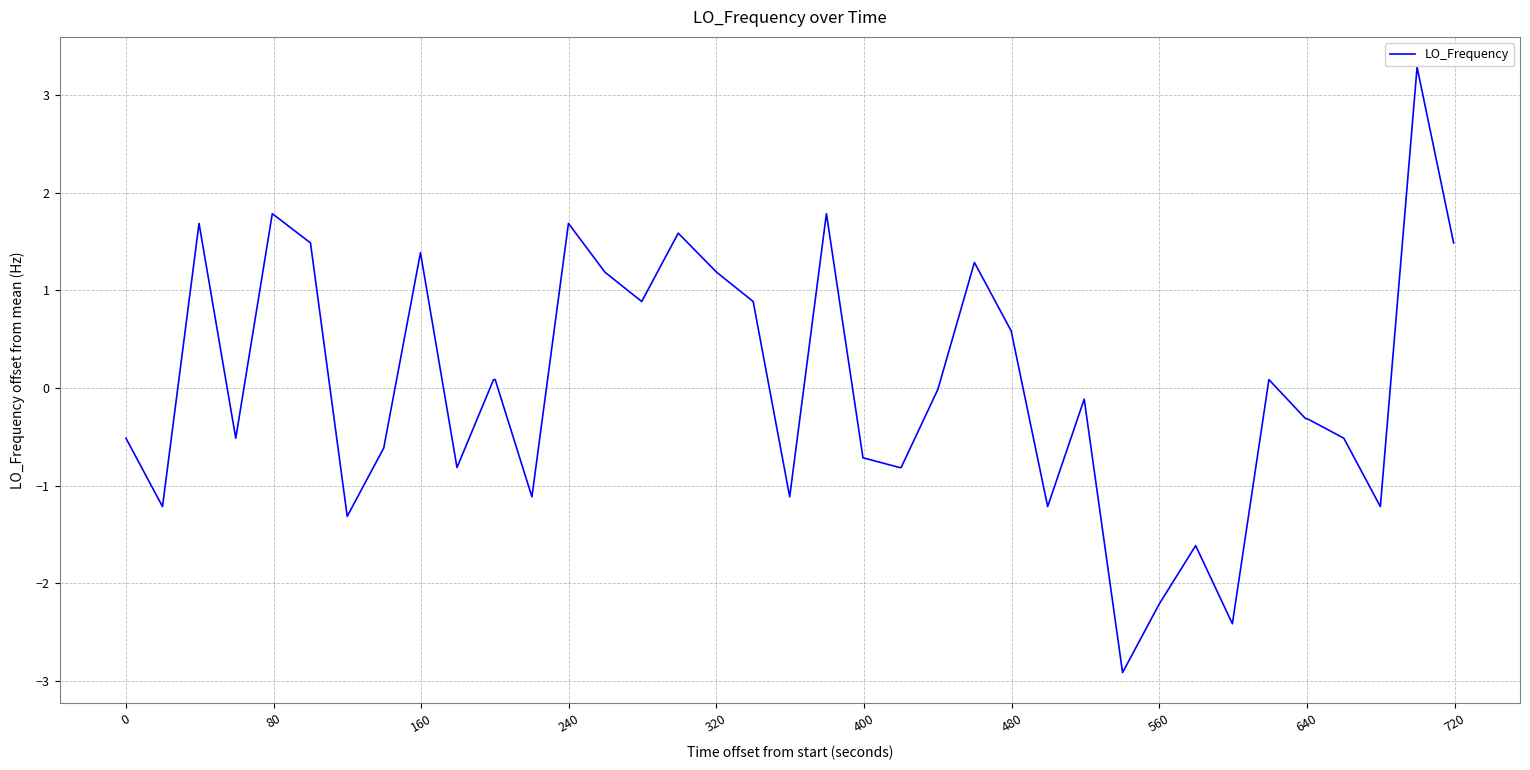

What is the minimum value shown in the chart?

-2.9